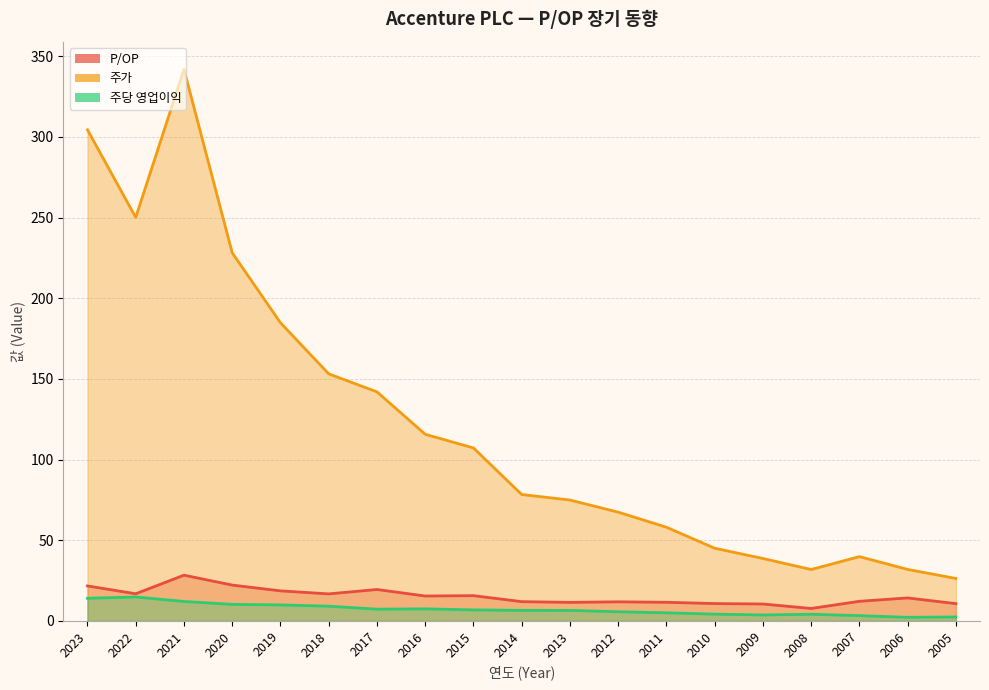

How many data points in 주당 영업이익 are less than 6?

8